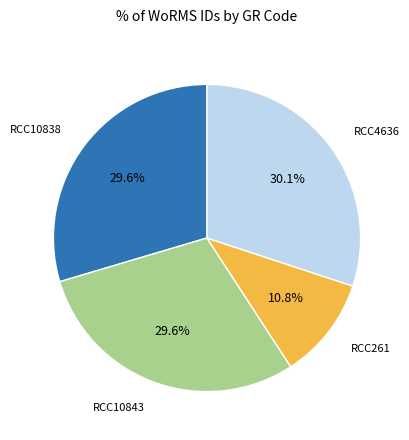

Is there a majority slice in this chart?

No